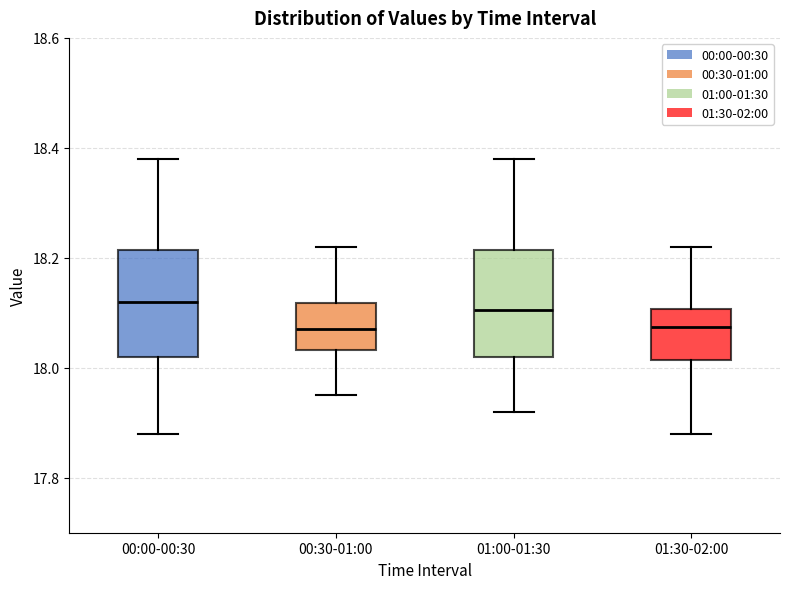

Reading left to right, read every box against the y-axis: the position of its median line, the range the box covers, and the ends of its whiskers. The values are not printed on the chart, so give them approximately, as read against the axis.

00:00-00:30: median 18.12, box 18.02 to 18.22, whiskers 17.88 to 18.38
00:30-01:00: median 18.08, box 18.04 to 18.12, whiskers 17.96 to 18.22
01:00-01:30: median 18.10, box 18.02 to 18.22, whiskers 17.92 to 18.38
01:30-02:00: median 18.08, box 18.02 to 18.10, whiskers 17.88 to 18.22